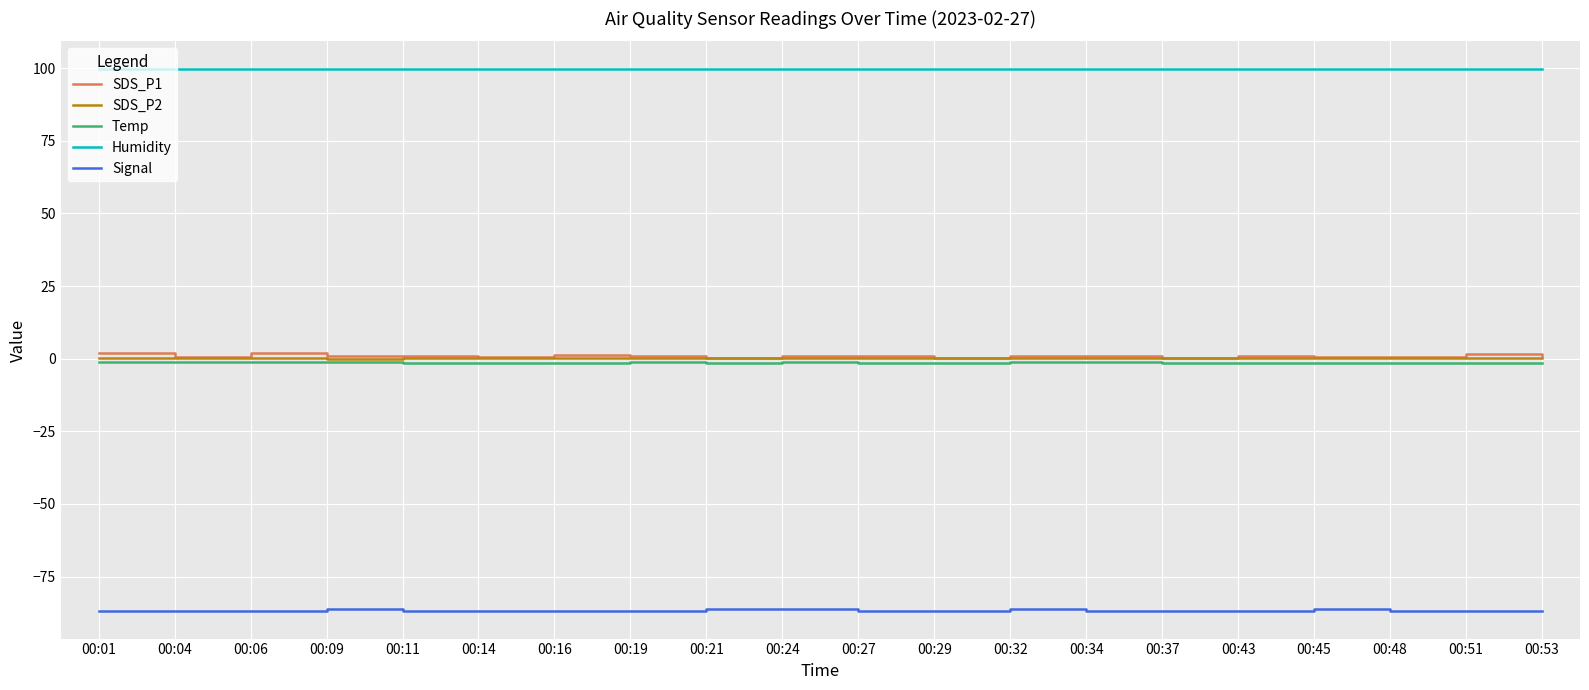

What is the highest value of the Temp series?

-1.2